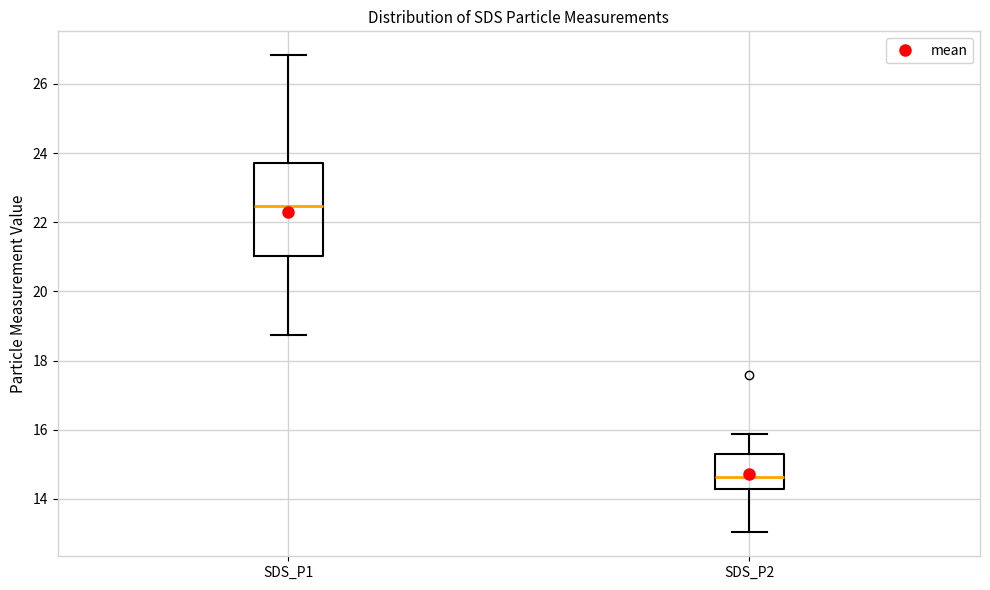

Where does the median line of the box for SDS_P1 sit on the y-axis? The values are not printed on the chart, so give them approximately, as read against the axis.

22.4